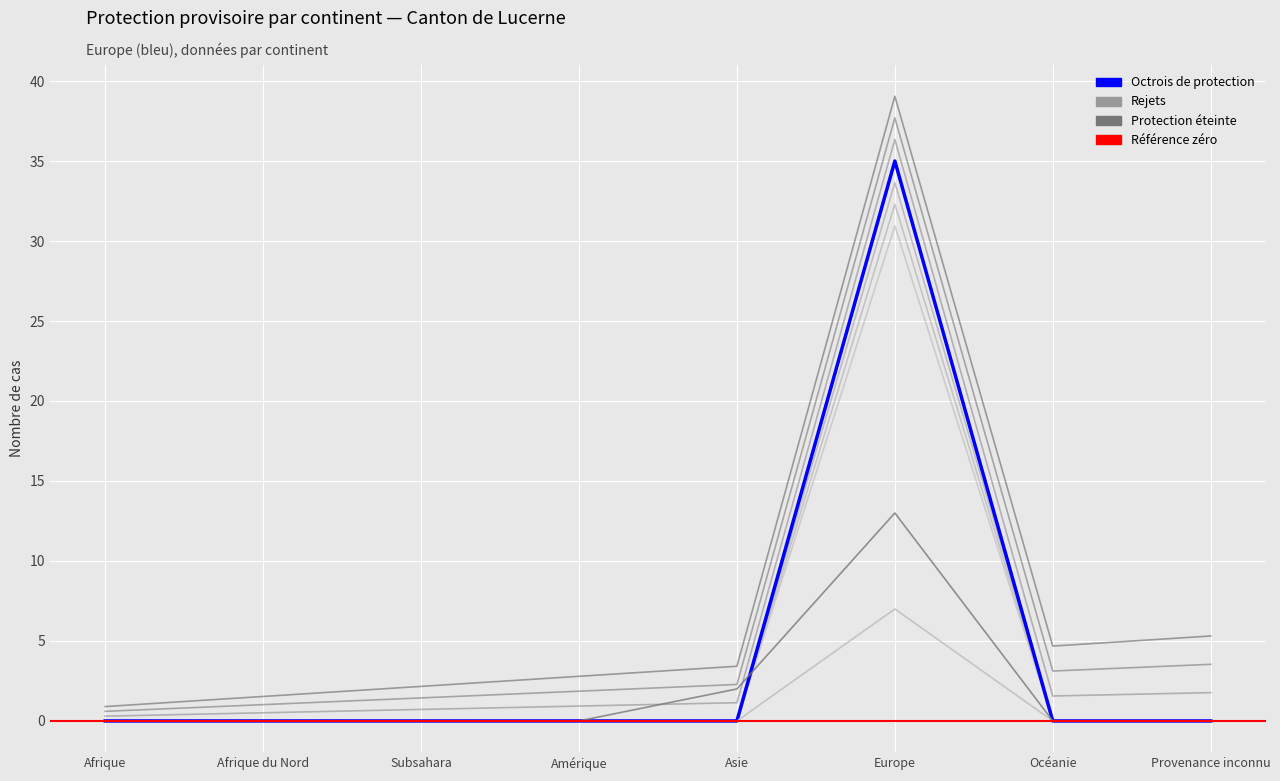

What is the average value of the Rejets series?

3.9